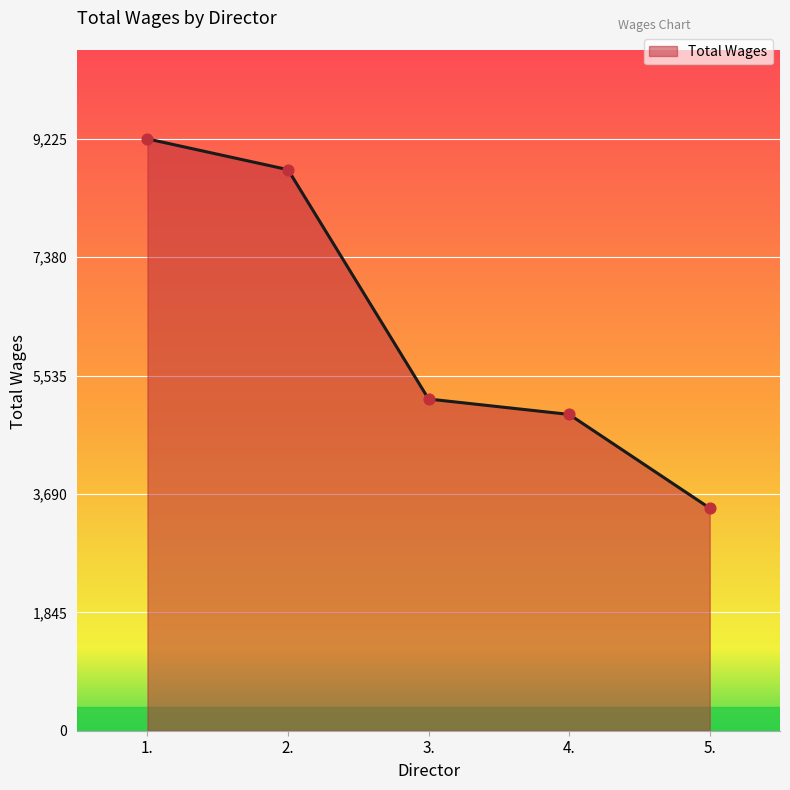

Approximately how many times larger is the value at 3. compared to 4.?

1.0